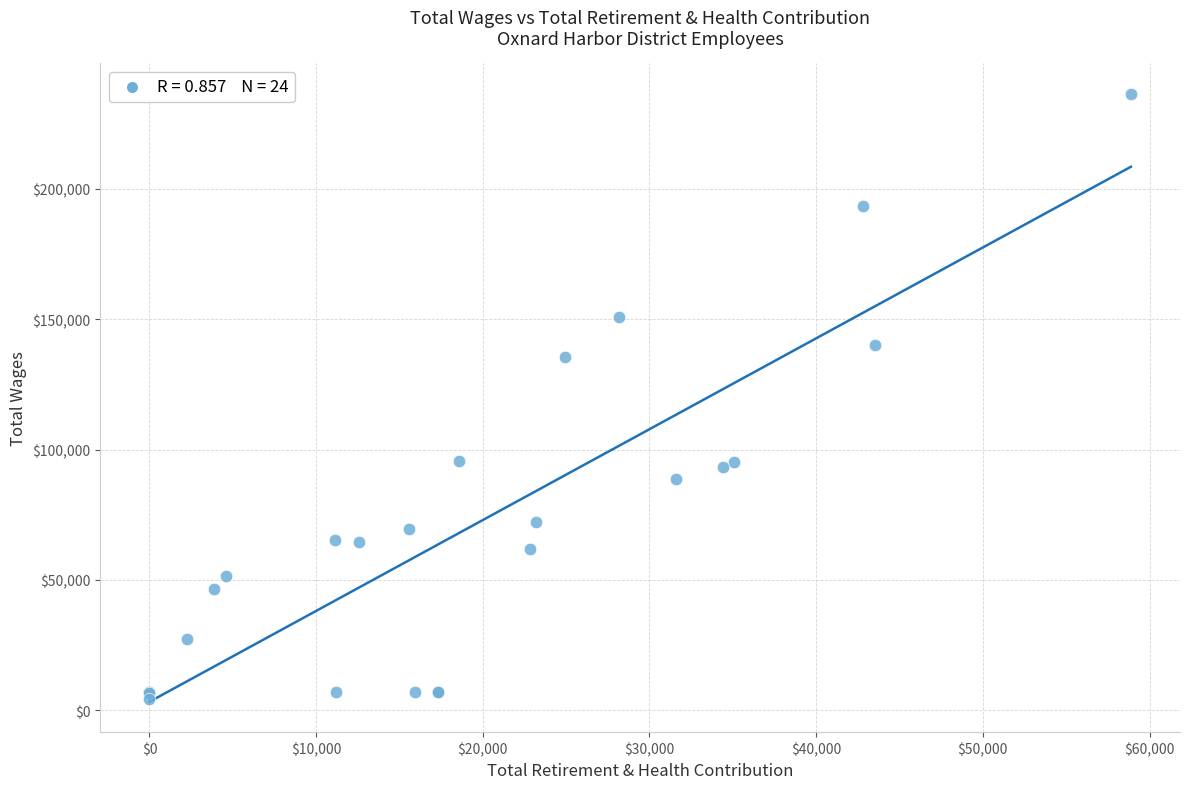

What Y value in the scatter plot is closest to 120353?

135607